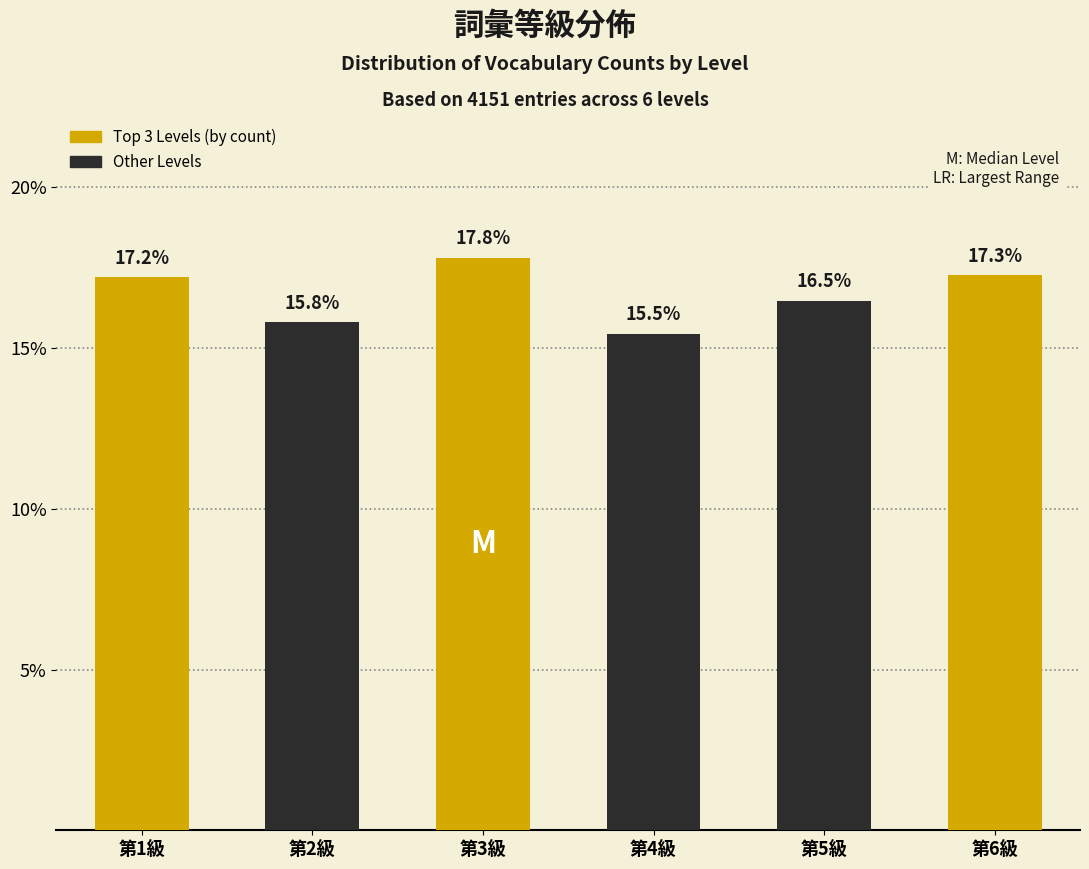

Reading right to left, list all the values displayed in this chart.

第6級=17.3	第5級=16.5	第4級=15.5	第3級=17.8	第2級=15.8	第1級=17.2